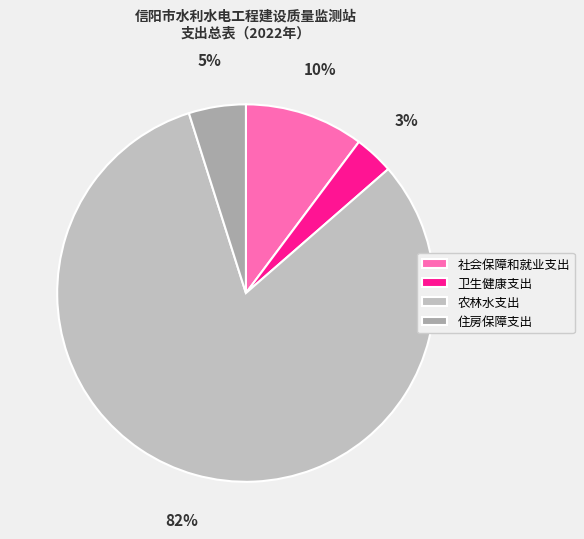

Which category accounts for the majority?

农林水支出